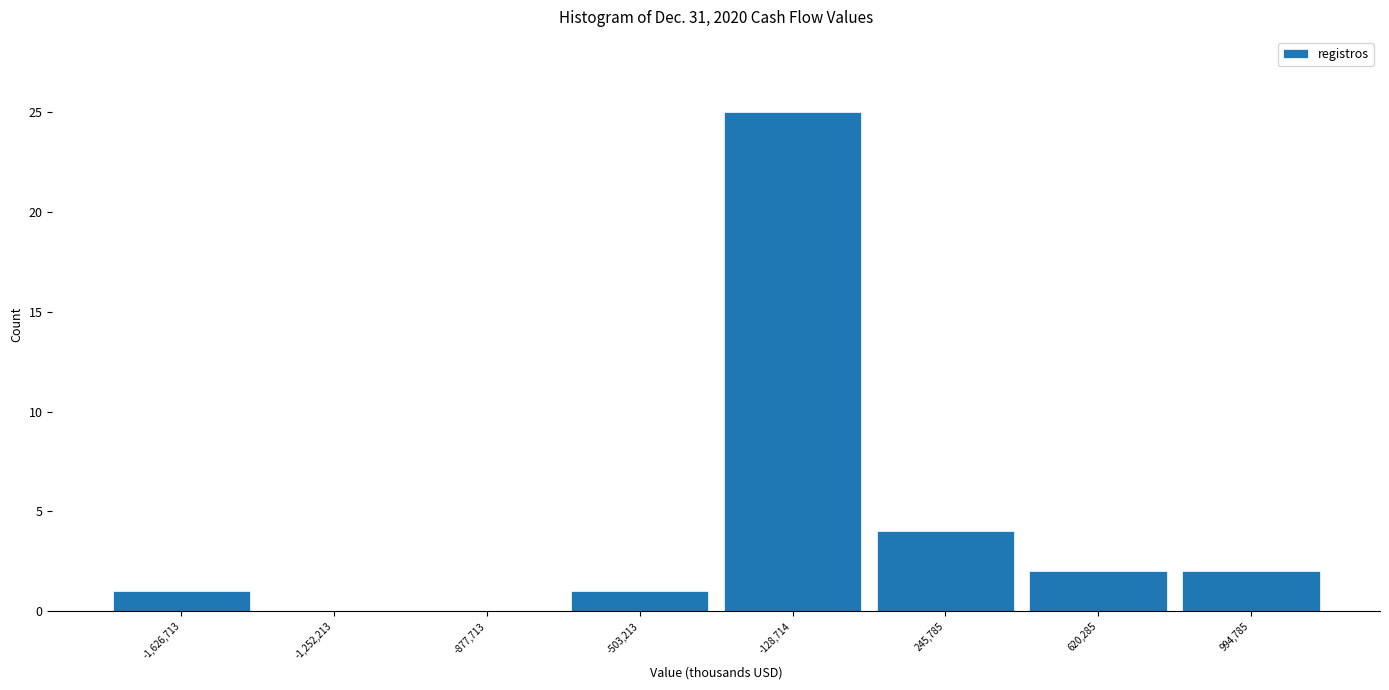

Reading left to right, transcribe this chart: for each bar, give the range it covers on the x-axis and its height. Neither the bar edges nor the heights are printed on the chart, so give them approximately, as read against the axes.

-1800000 to -1450000: 1
-1450000 to -1050000: 0
-1050000 to -700000: 0
-700000 to -300000: 1
-300000 to 50000: 25
50000 to 450000: 4
450000 to 800000: 2
800000 to 1200000: 2